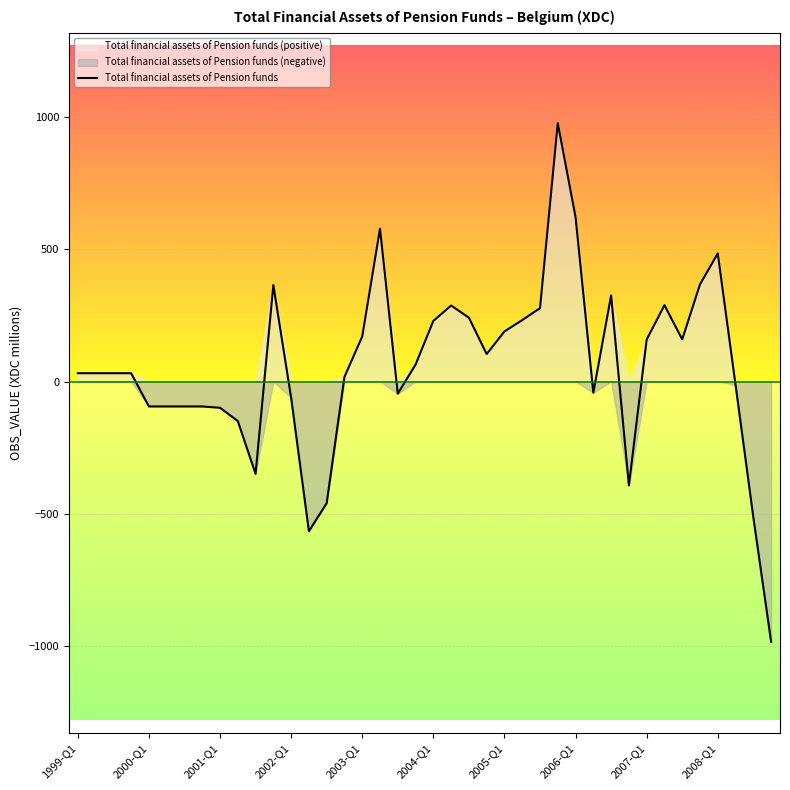

What is the greatest value displayed?

976.6